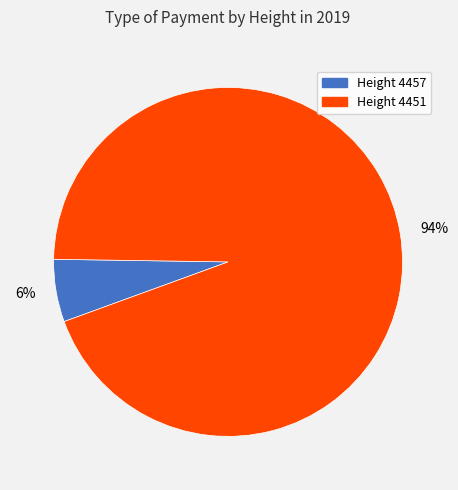

Between Height 4457 and Height 4451, which is larger?

Height 4451